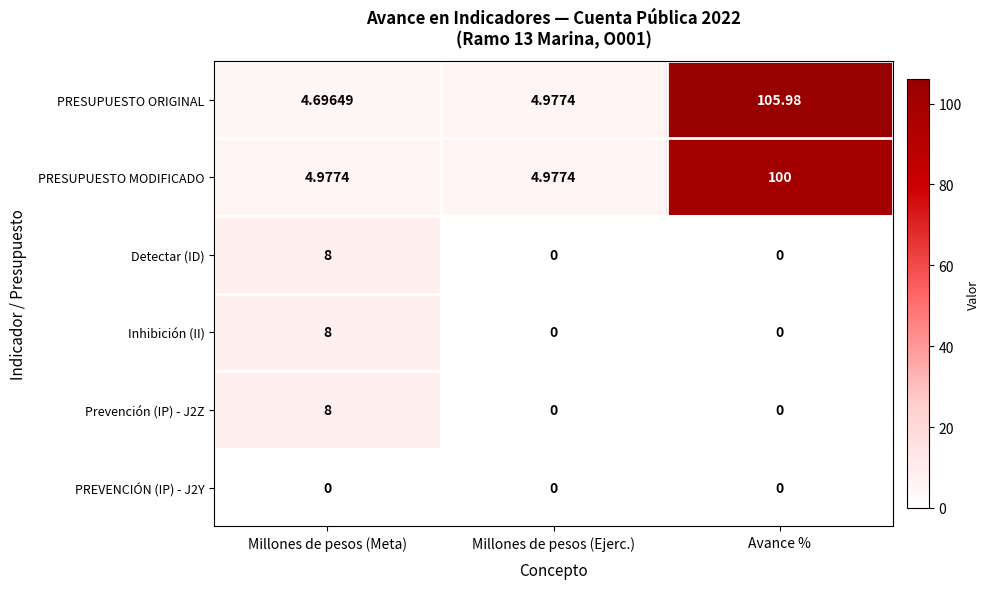

Which label corresponds to the largest value in the chart?

Avance %